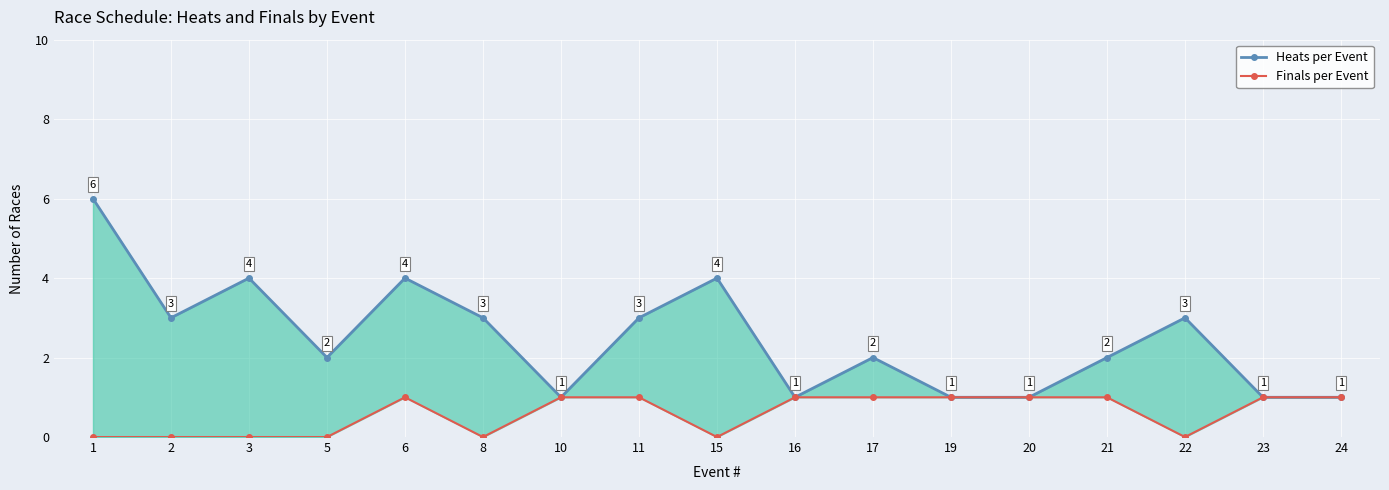

Is the value of Finals per Event at 2 greater than the value of Heats per Event at 5?

No